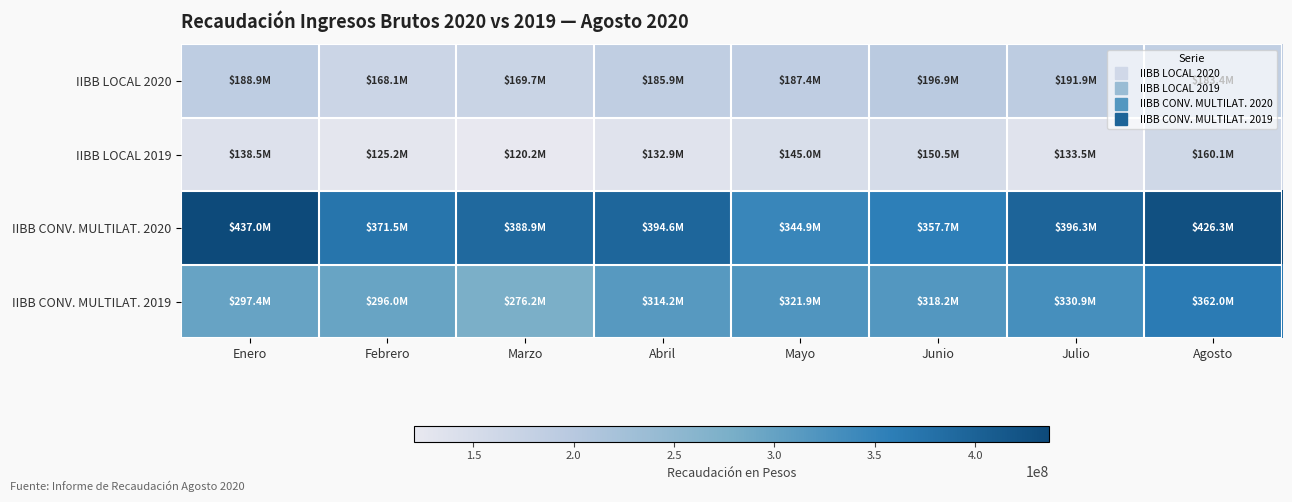

Reading left to right, extract all data points from this chart.

IIBB LOCAL 2020: Enero=188878340.3	Febrero=168148729.8	Marzo=169732900.0	Abril=185927603.2	Mayo=187444385.5	Junio=196884243.3	Julio=191946035.0	Agosto=183414053.1
IIBB LOCAL 2019: Enero=138525008.4	Febrero=125208791.2	Marzo=120230003.0	Abril=132894278.3	Mayo=144986624.9	Junio=150527114.9	Julio=133496509.7	Agosto=160075328.3
IIBB CONV. MULTILAT. 2020: Enero=436982923.4	Febrero=371484851.7	Marzo=388913738.8	Abril=394594067.7	Mayo=344898195.0	Junio=357741932.2	Julio=396303880.0	Agosto=426305488.4
IIBB CONV. MULTILAT. 2019: Enero=297396841.6	Febrero=295981784.0	Marzo=276184486.6	Abril=314247283.7	Mayo=321853153.9	Junio=318152048.5	Julio=330916045.6	Agosto=362012317.8